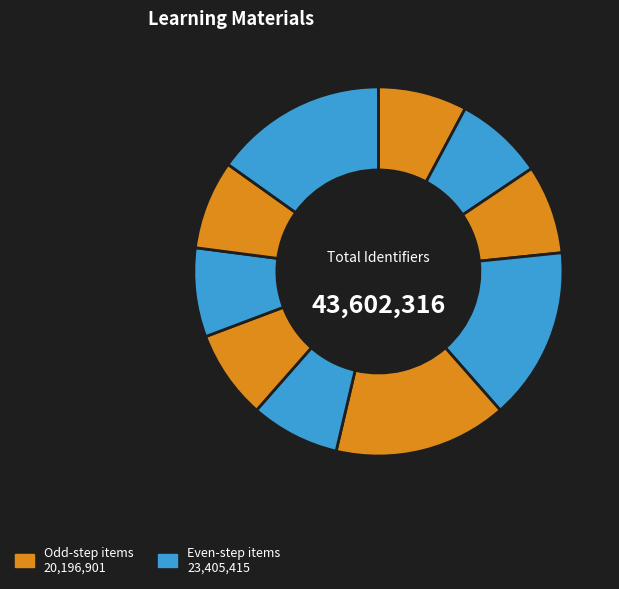

How many segments does this pie chart have?

10